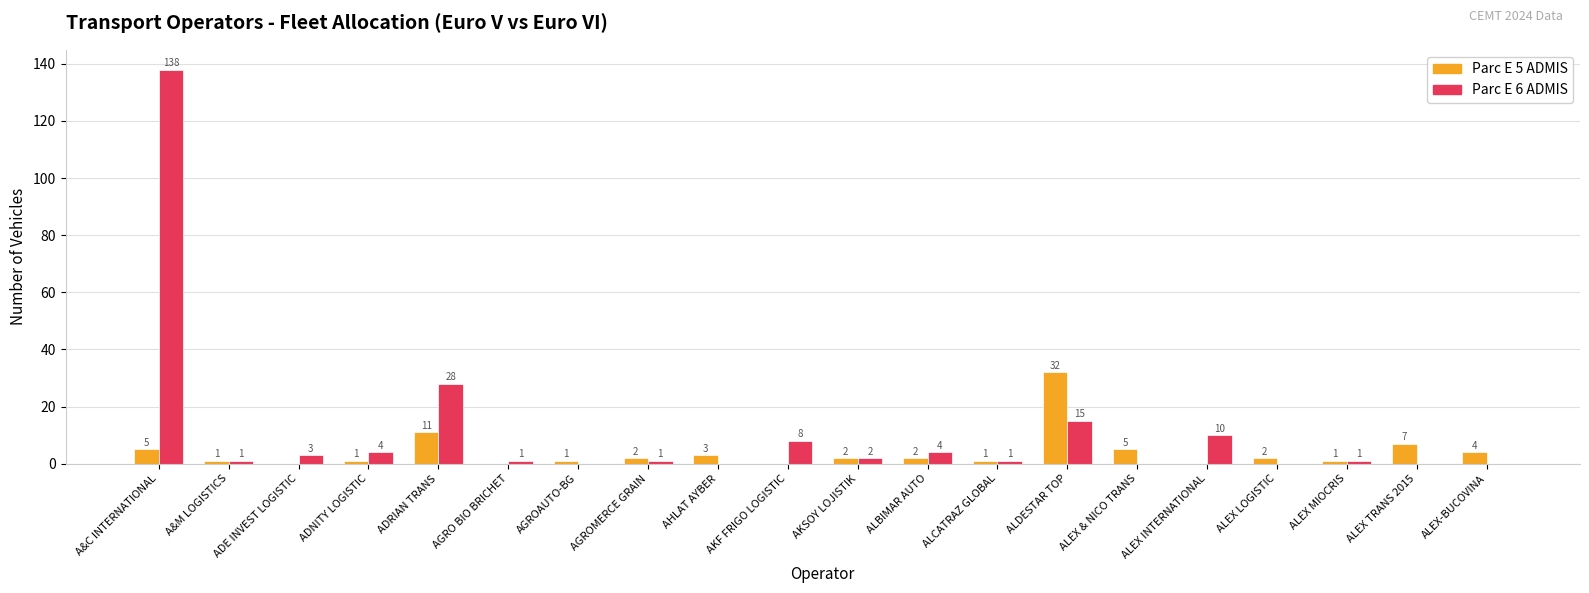

At which category is the sum across all series the highest?

A&C INTERNATIONAL